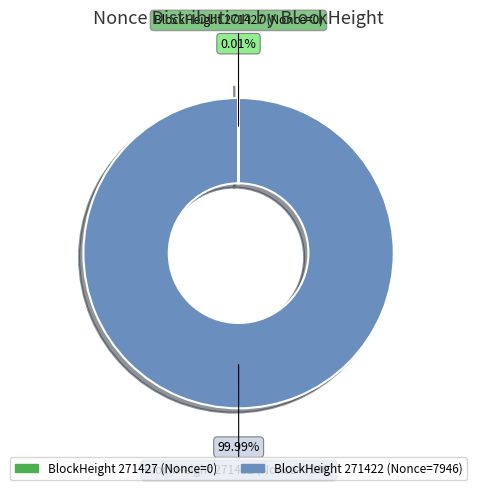

Is there a majority slice in this chart?

Yes